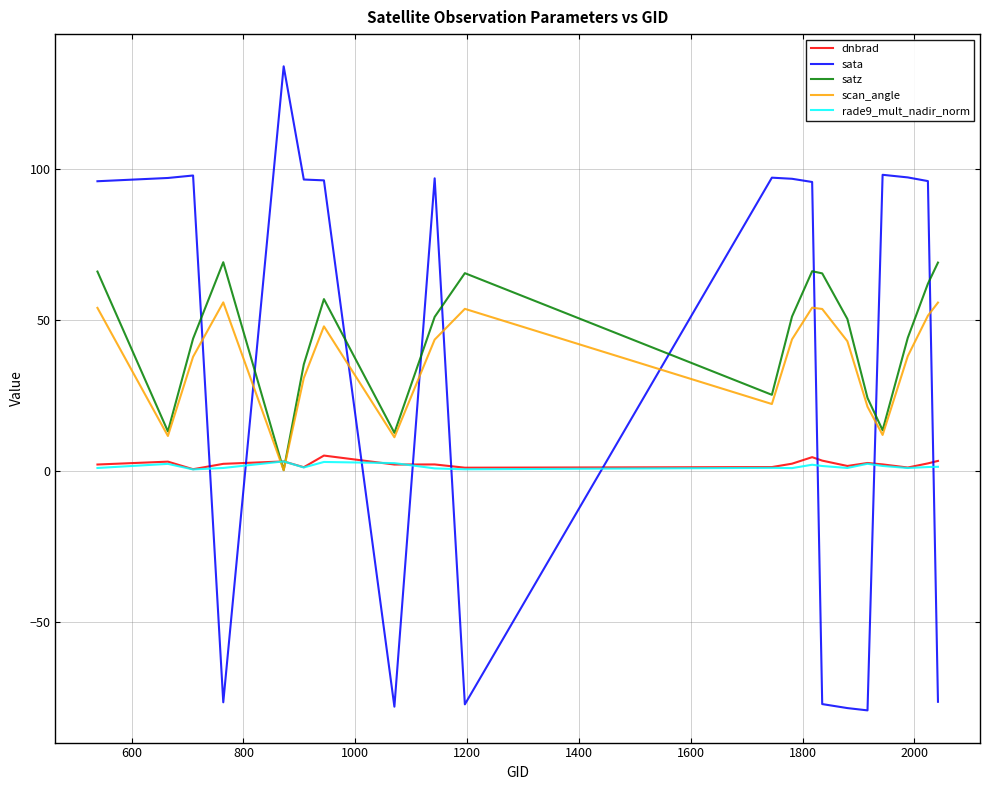

What is the smallest value displayed?

-79.4